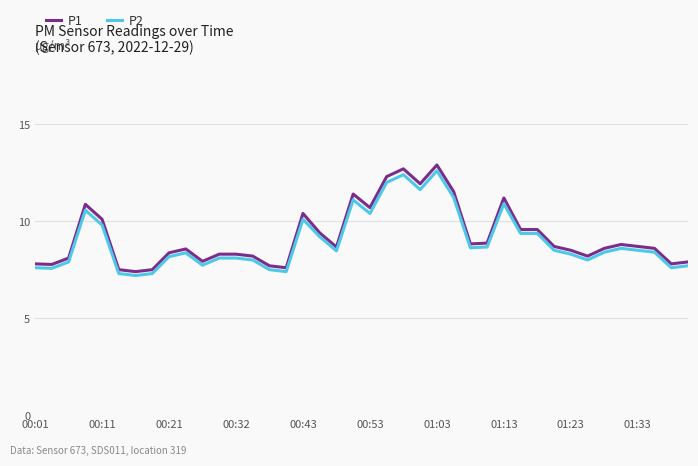

True or false: P2 and P1 intersect in this chart.

False